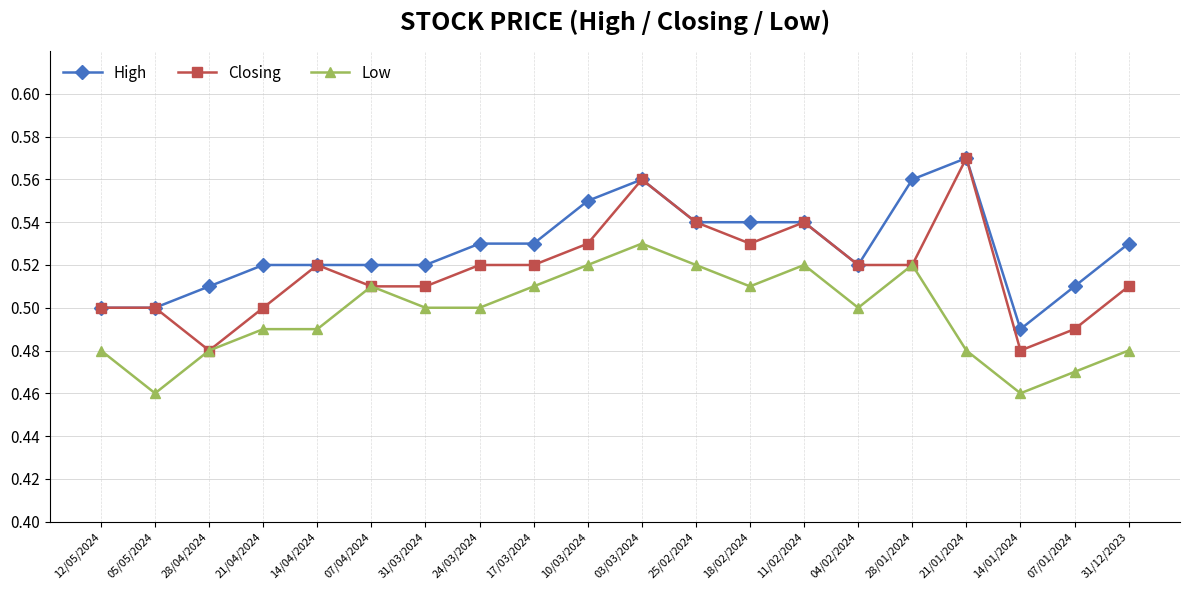

Which category has the highest value across all series?

21/01/2024